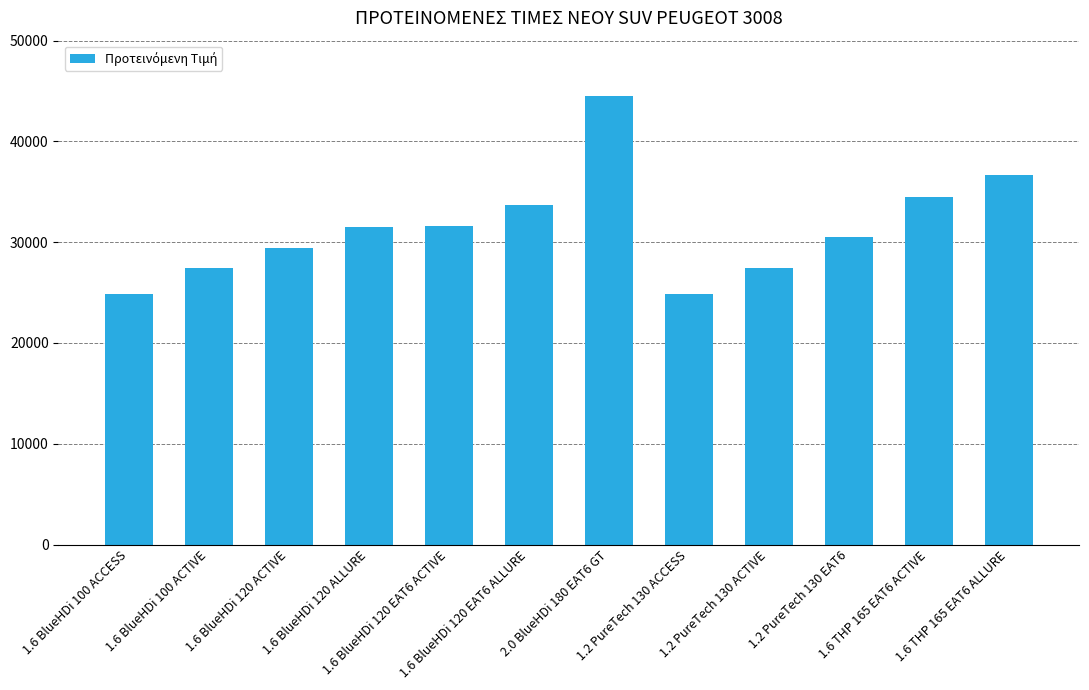

How many data points does each series have?

12